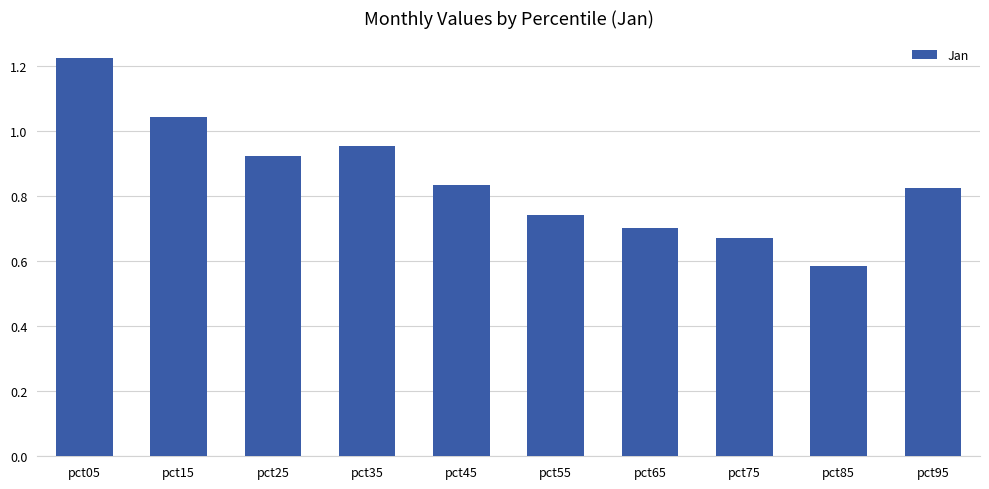

The value at pct95 is 0.5. True or false?

False